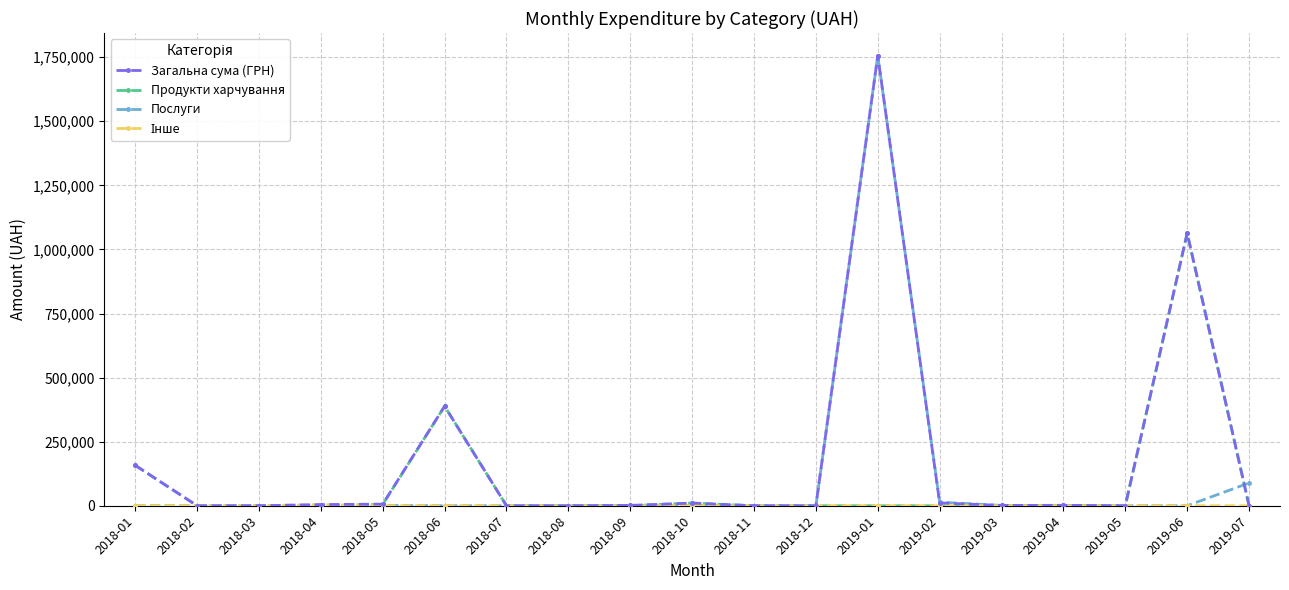

What is the label of the 7th point from the left?

2018-07